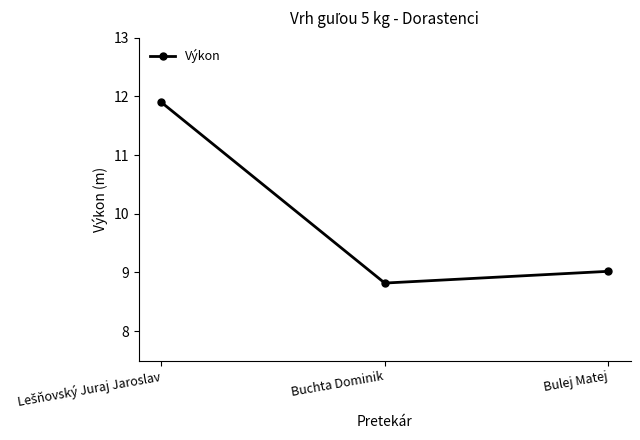

What is the difference between the values at Buchta Dominik and Bulej Matej?

0.2